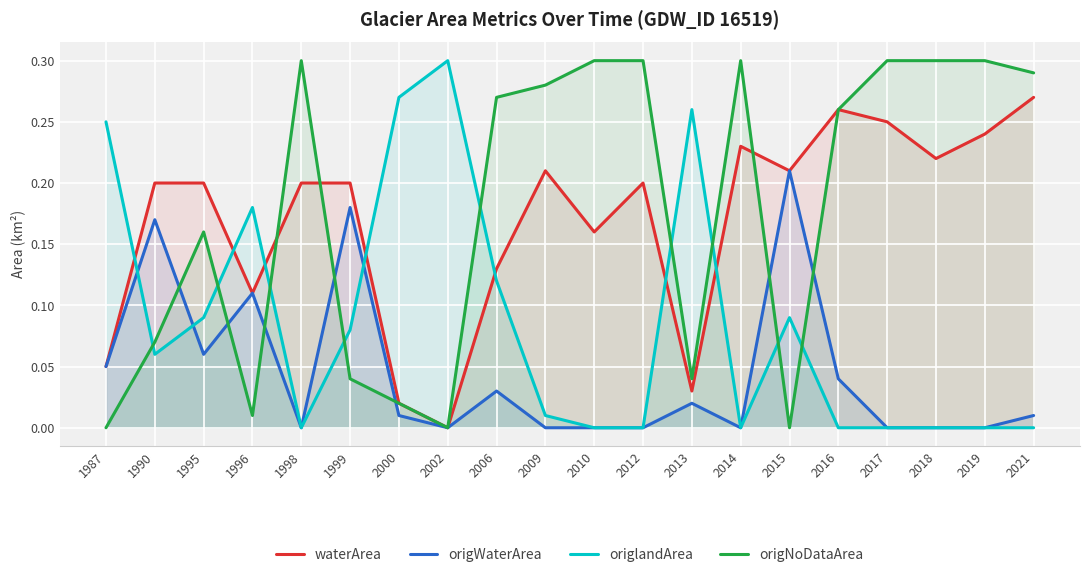

The waterArea series shows 0.2 at 2019. True or false?

True